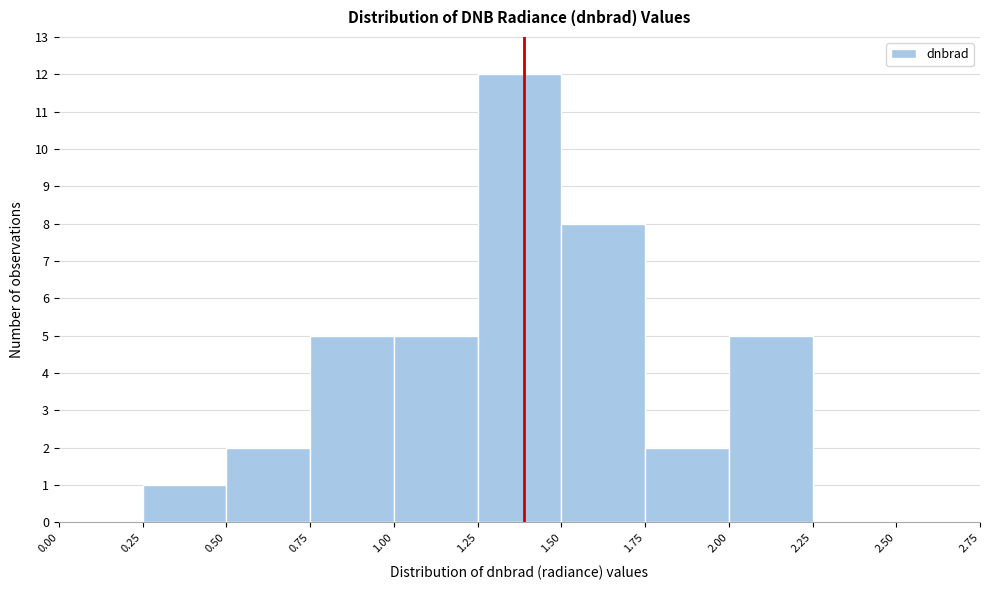

Which range on the x-axis has the tallest bar?

1.25 to 1.50